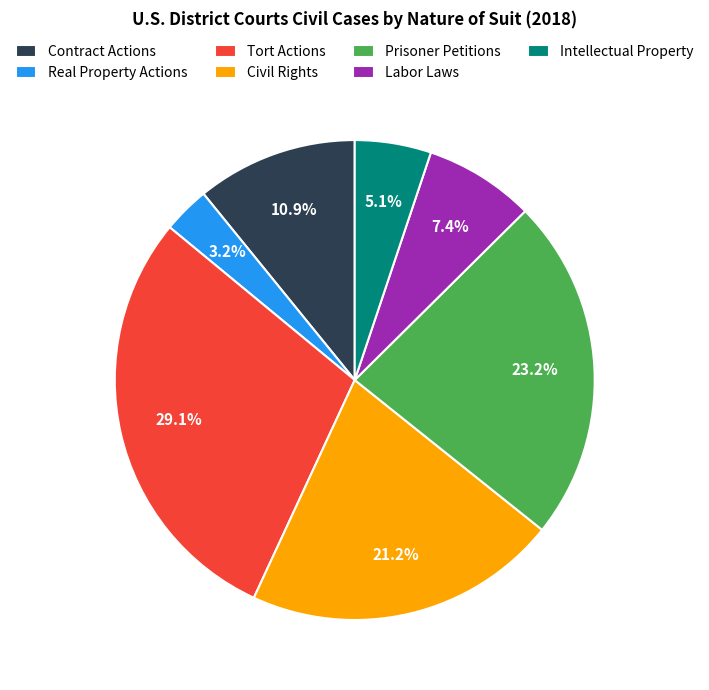

Which has a higher value, Tort Actions or Prisoner Petitions?

Tort Actions